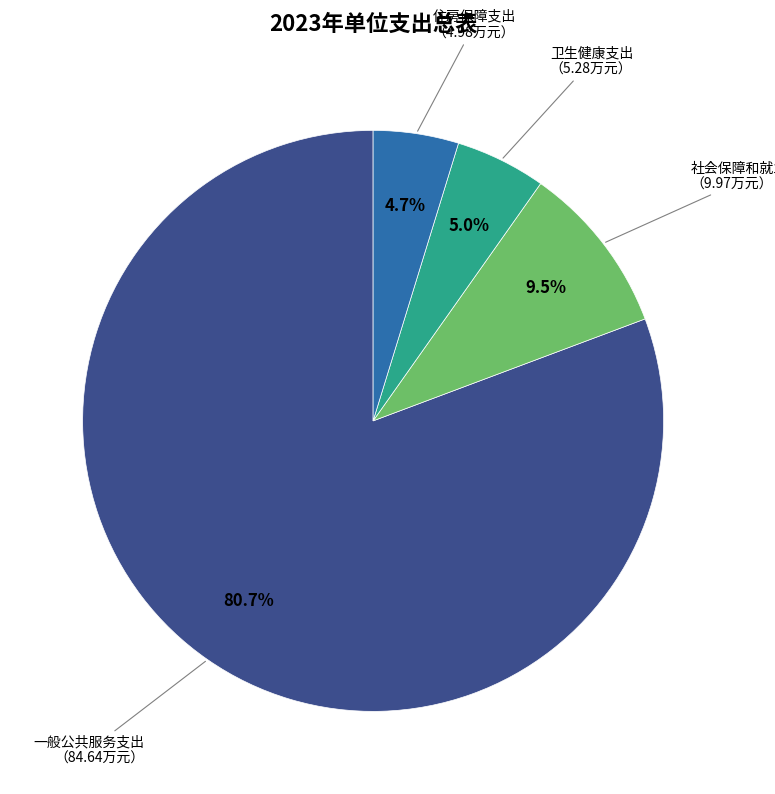

To the nearest percent, what is the difference between the largest and smallest slice percentages?

76%